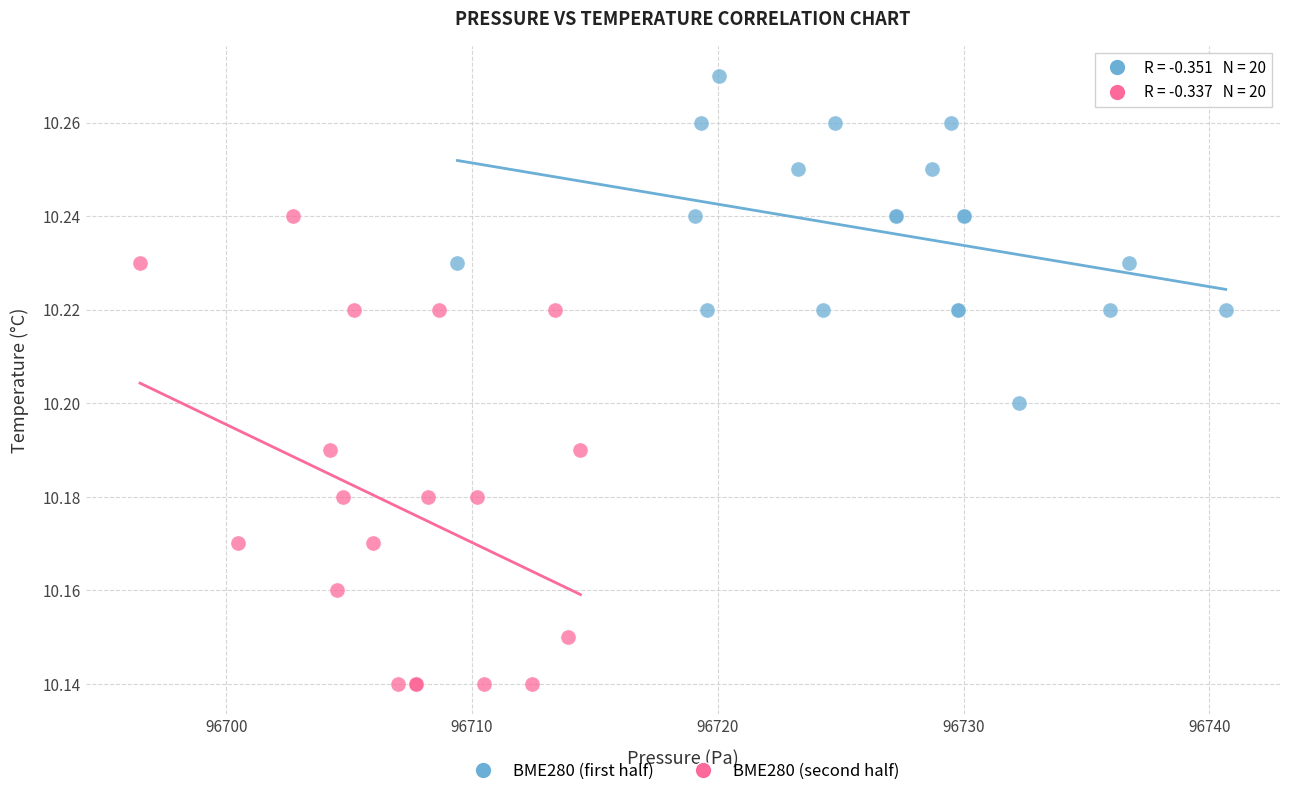

Which series has the widest spread of Y values?

BME280 (second half)